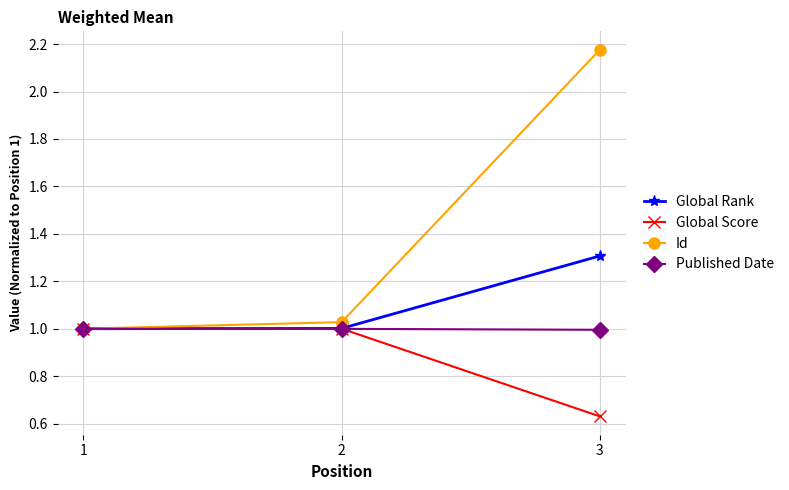

Rank the series at 3 from highest to lowest value.

Id, Global Rank, Published Date, Global Score